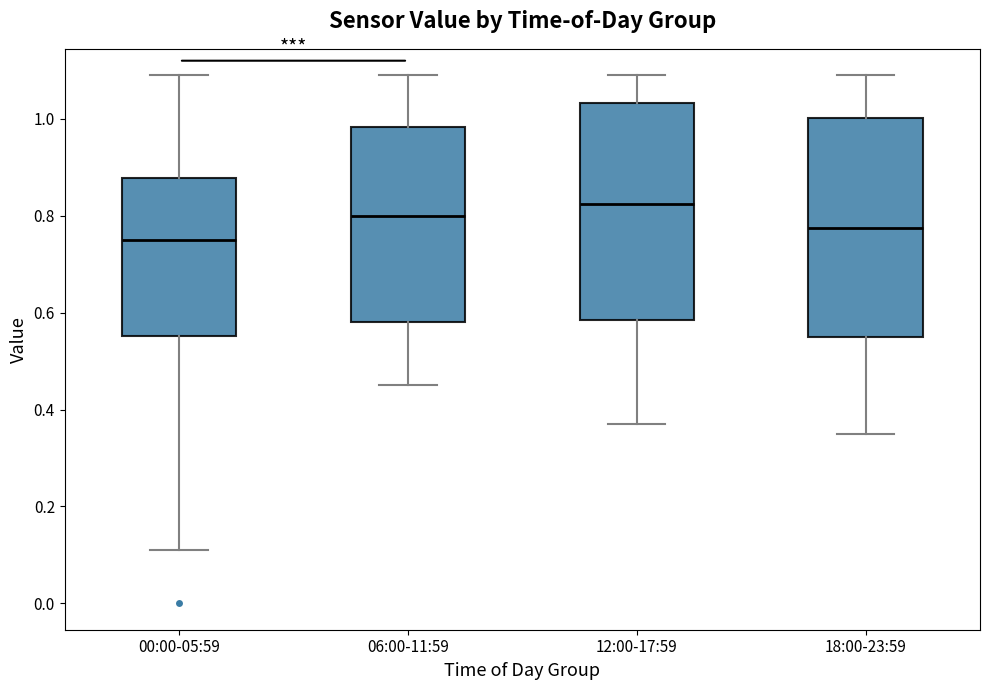

Reading left to right, transcribe this box plot: for each box, give where its median line is, the range the box spans, and where its two whiskers end, as read against the y-axis. The values are not printed on the chart, so give them approximately, as read against the axis.

00:00-05:59: median 0.76, box 0.56 to 0.88, whiskers 0.12 to 1.10
06:00-11:59: median 0.80, box 0.58 to 0.98, whiskers 0.46 to 1.10
12:00-17:59: median 0.82, box 0.58 to 1.04, whiskers 0.38 to 1.10
18:00-23:59: median 0.78, box 0.56 to 1.00, whiskers 0.36 to 1.10